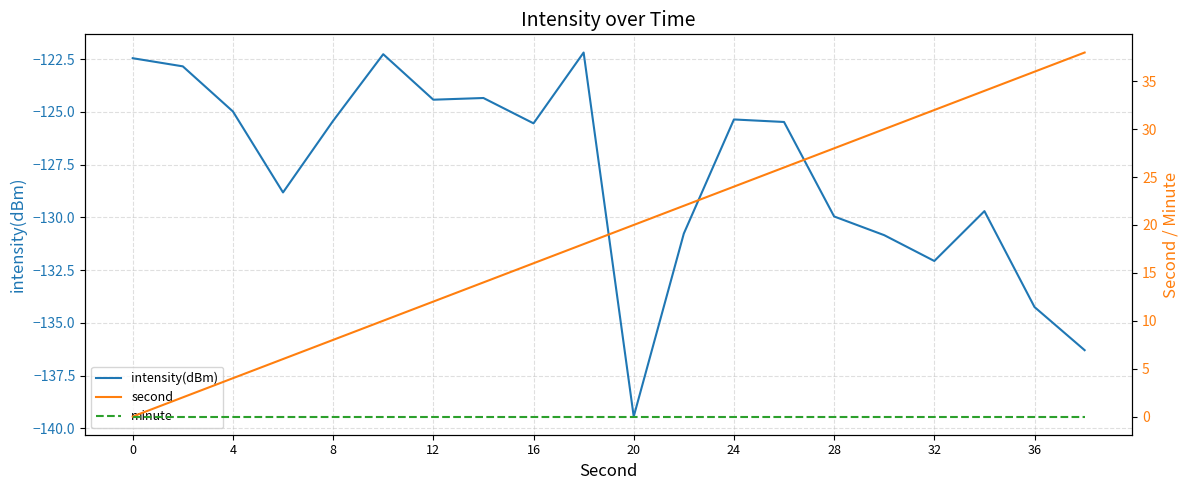

Which category has the lowest value in the intensity(dBm) series?

20